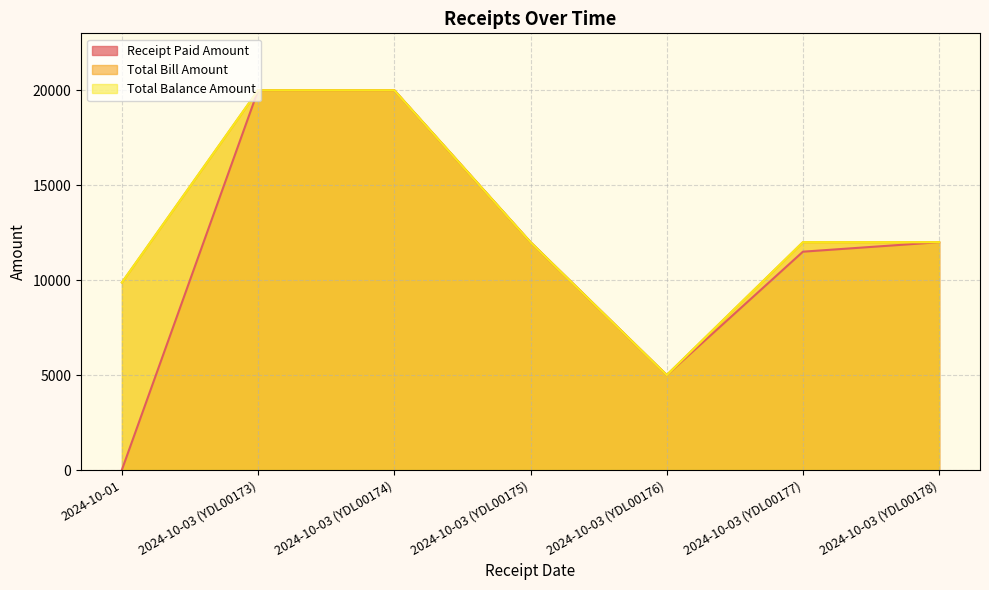

How many Total Balance Amount values are between 9876 and 20000?

6